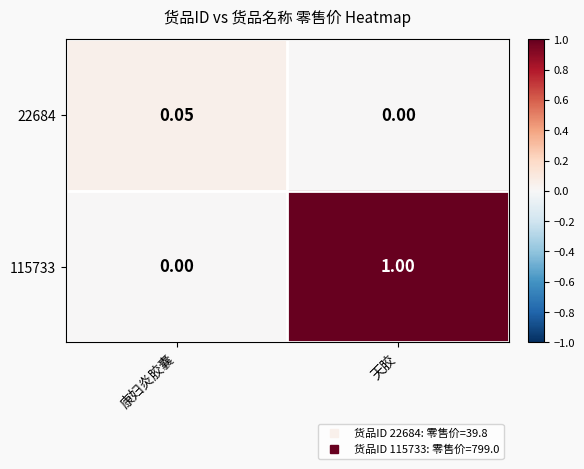

Is the value of 115733 at 天胶 greater than the value of 22684 at 康妇炎胶囊?

Yes